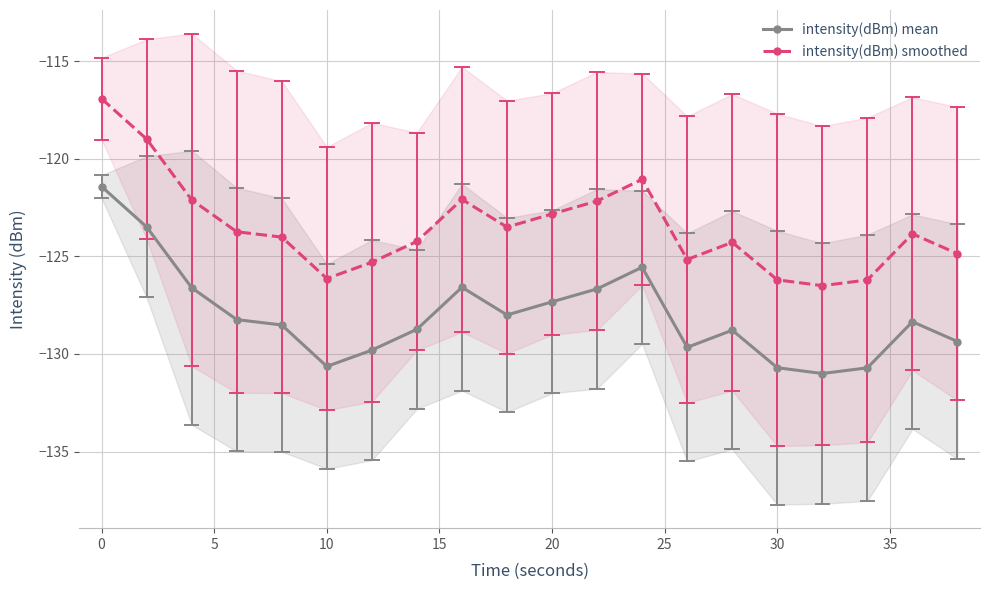

Which series has the largest total across all categories?

intensity(dBm) smoothed